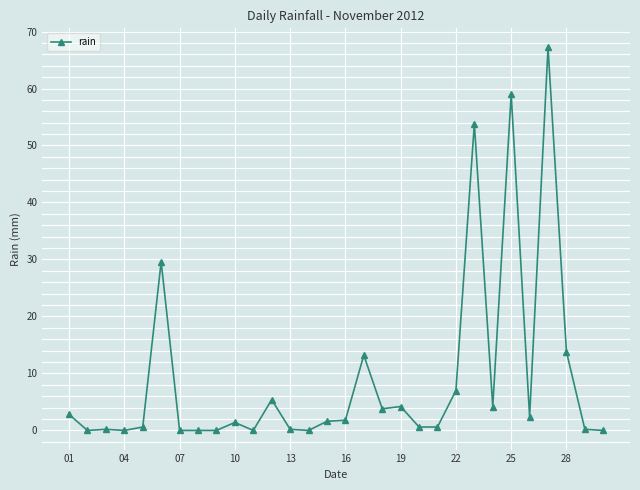

What is the maximum value shown in the chart?

67.2